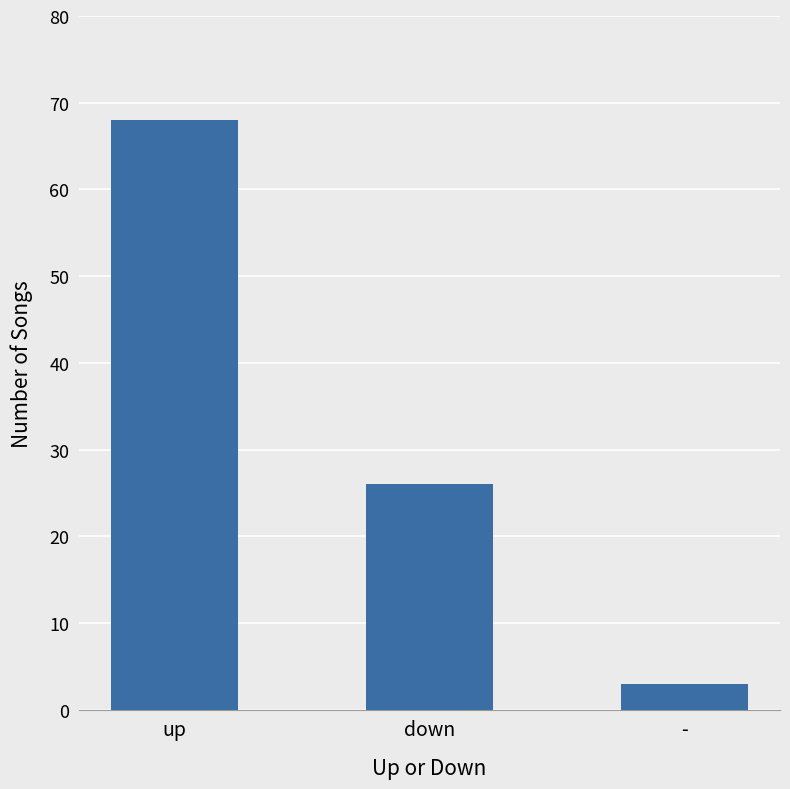

Reading left to right, what are all the values shown in this chart?

up=68	down=26	-=3